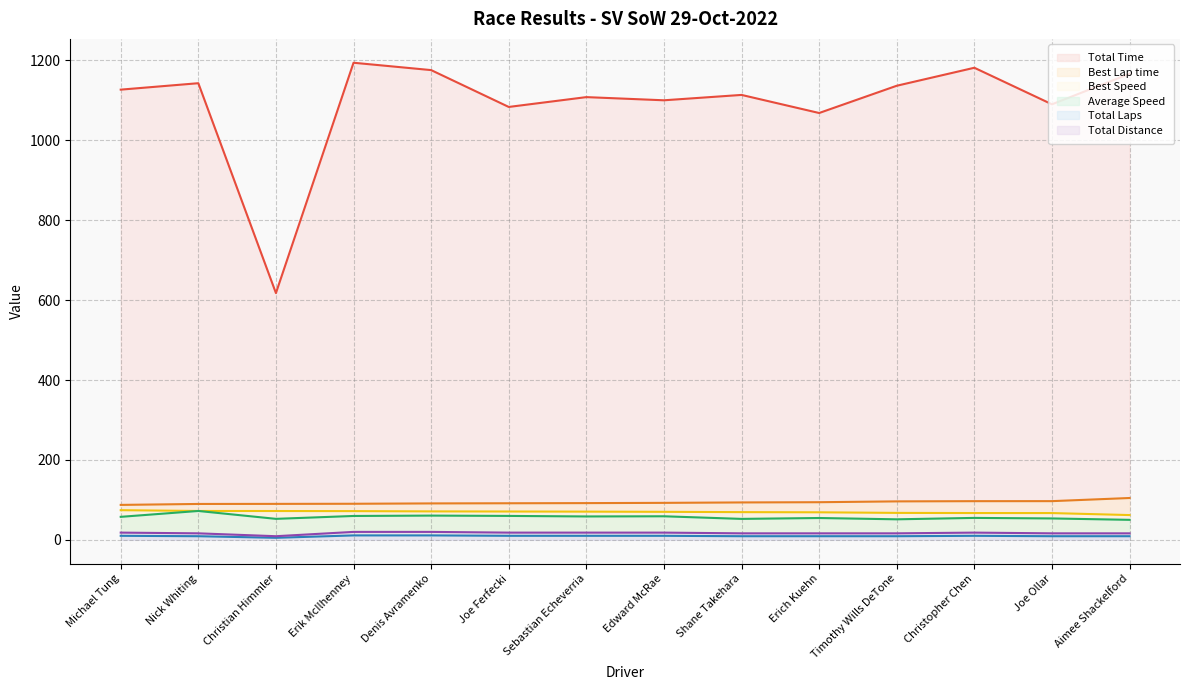

At which label is Best Lap time closest to 96?

Timothy Wills DeTone